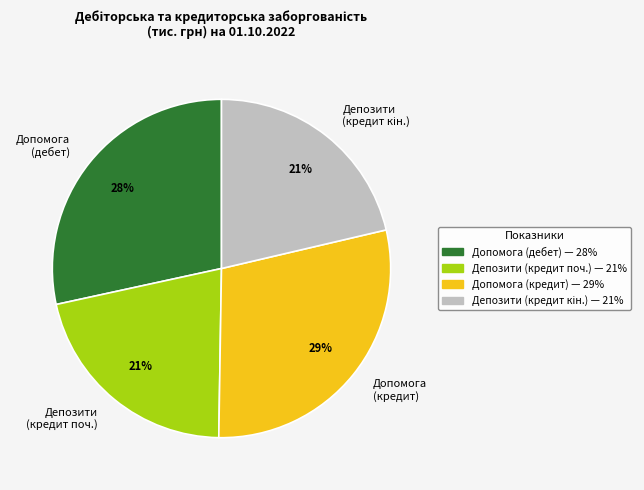

Does any single category account for the majority?

No